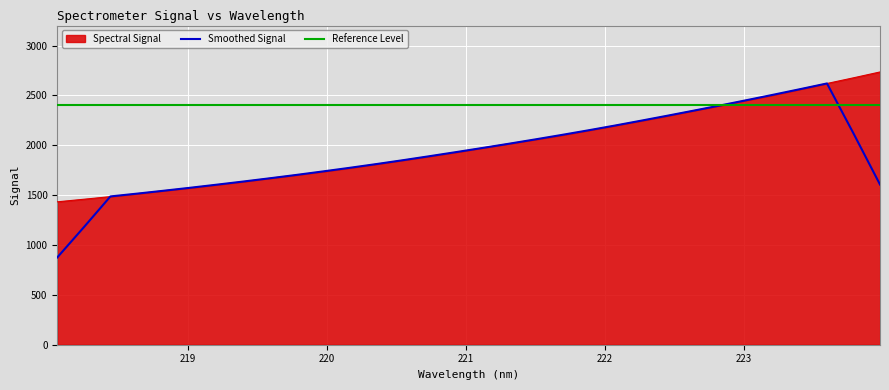

At which category does the chart reach its minimum across all series?

218.0596